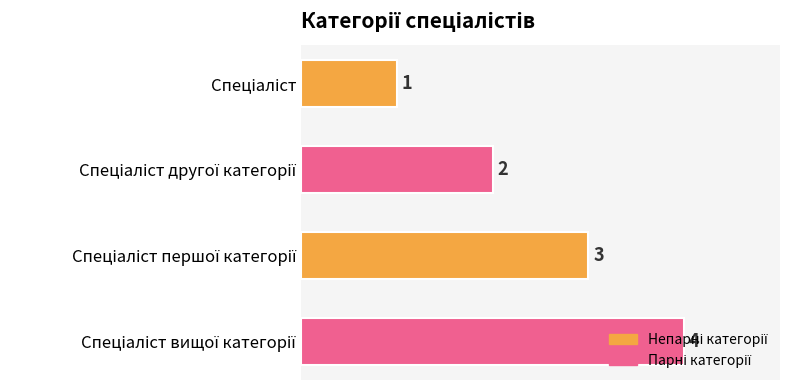

What is the difference between the maximum and minimum values?

3